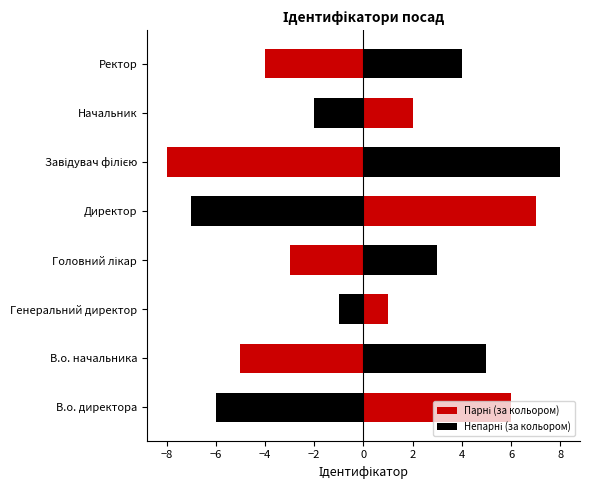

What is the approximate value at Завідувач філією?

8